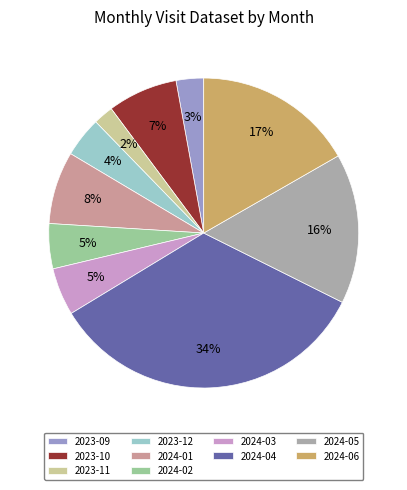

Count the number of slices in the pie.

10